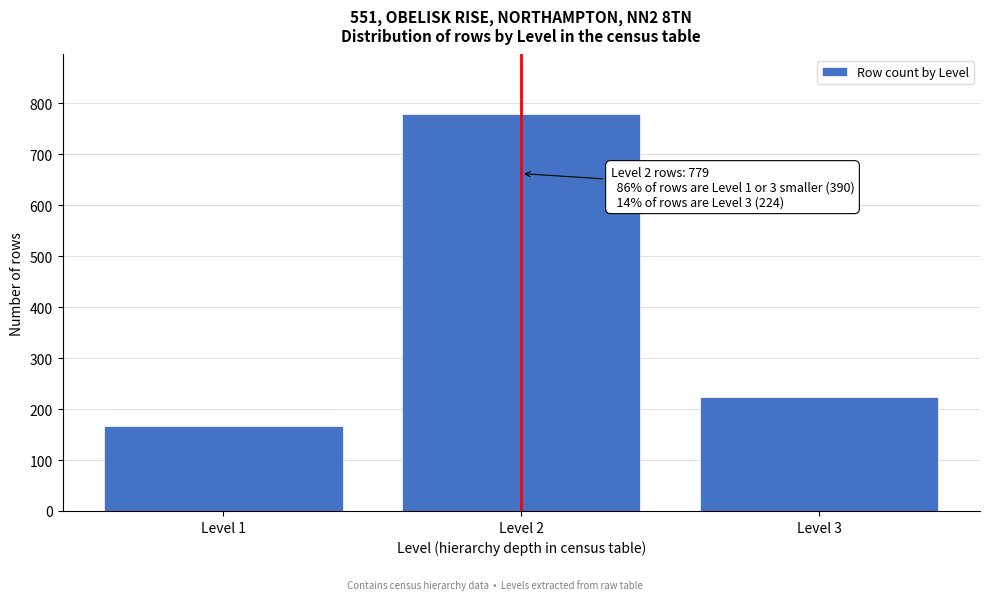

Reading left to right, what are all the values shown in this chart?

166	779	224